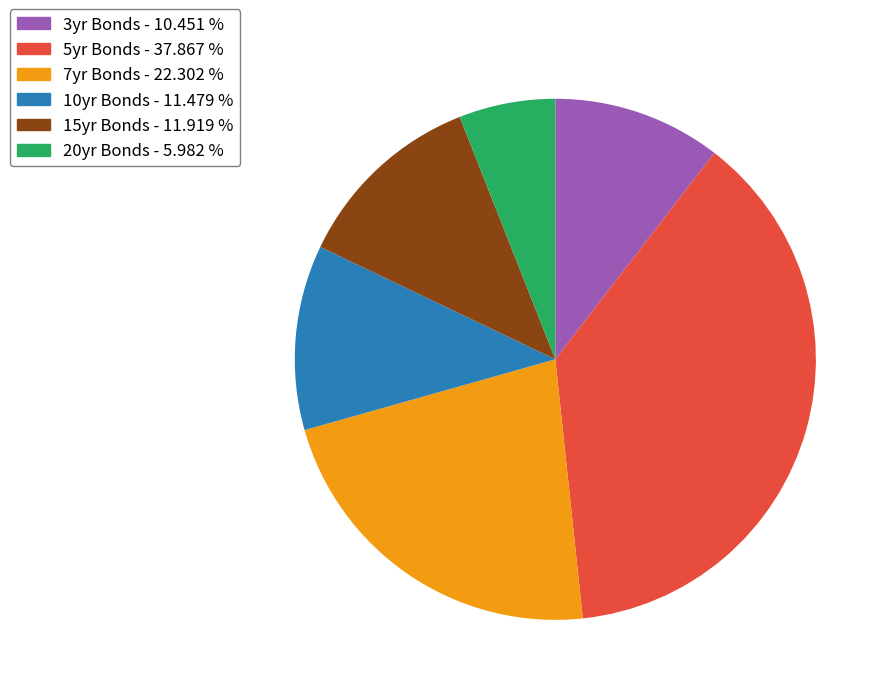

Is there any slice that represents more than half of the pie?

No